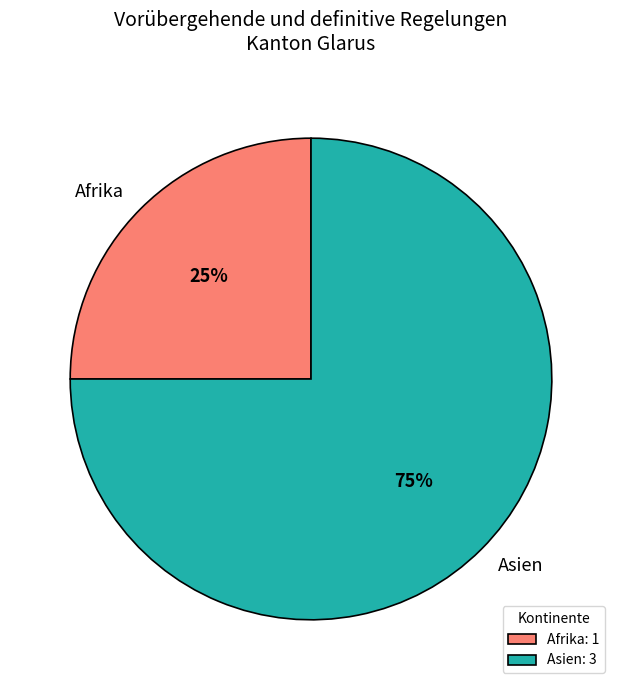

Is the sum of Asien: 3 and Afrika: 1 greater than half?

Yes